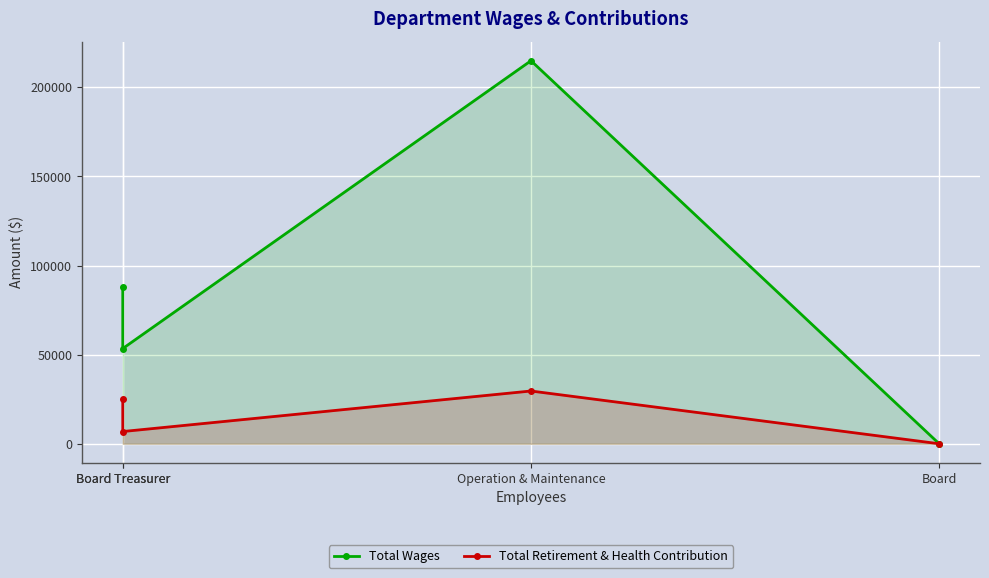

The value of Total Retirement & Health Contribution at Board is 0. True or false?

True